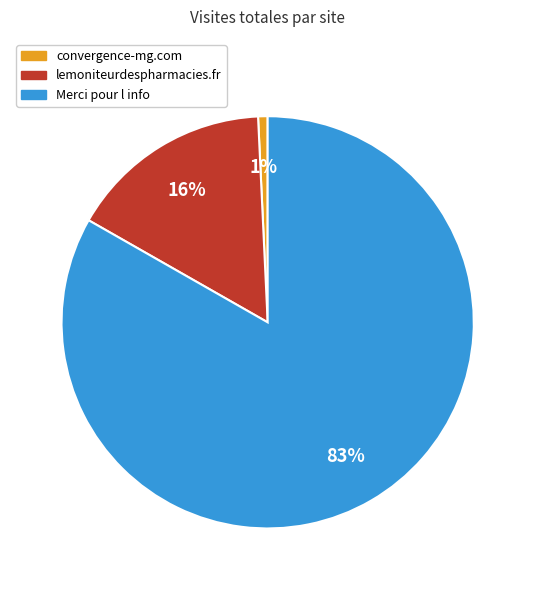

To the nearest percent, what is the combined percentage of lemoniteurdespharmacies.fr and Merci pour l info?

99%